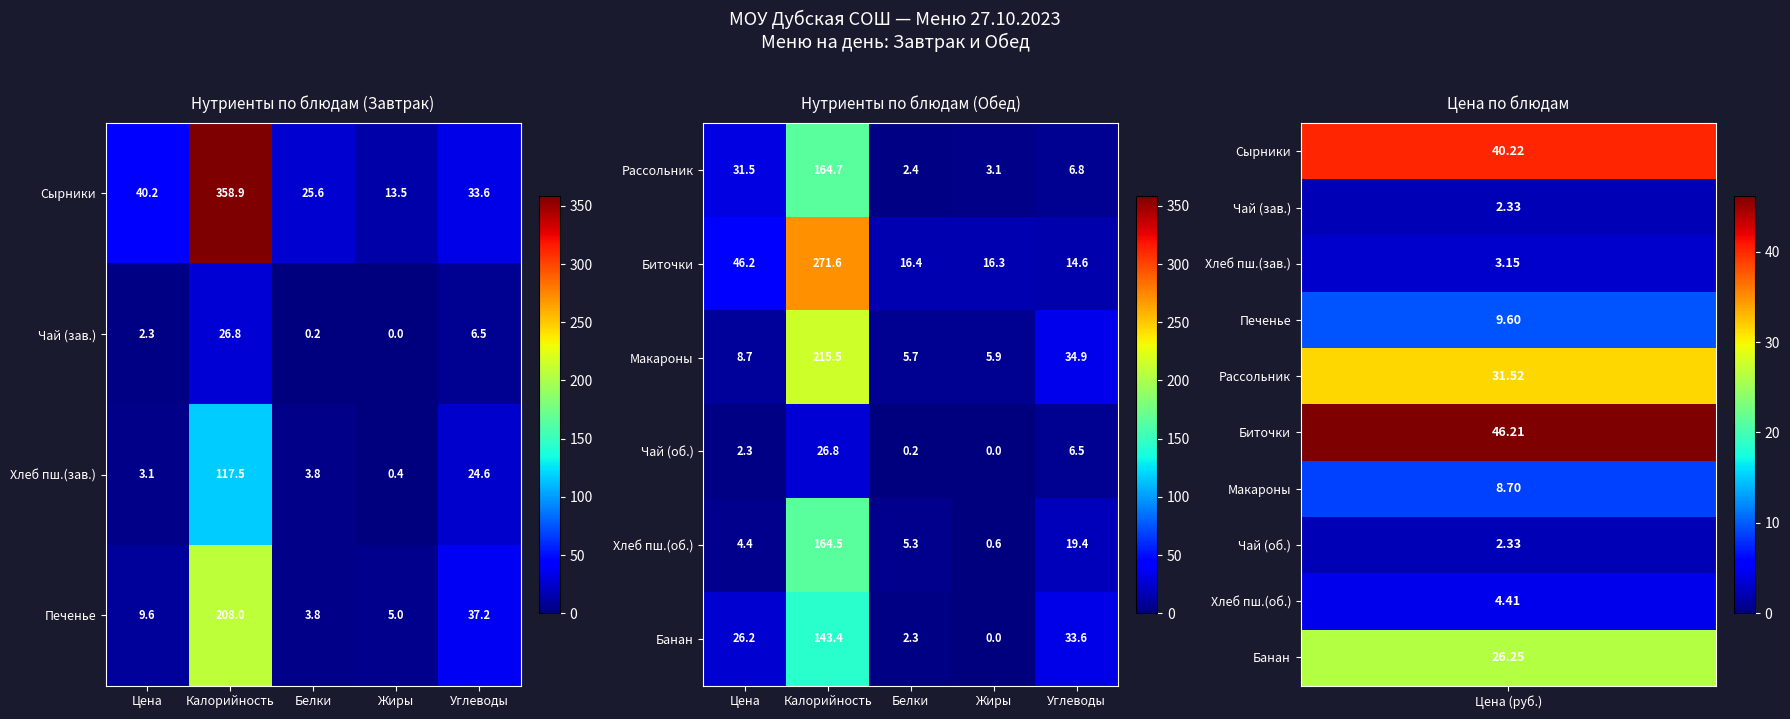

Where is Банан nearest to the value 71?

Углеводы